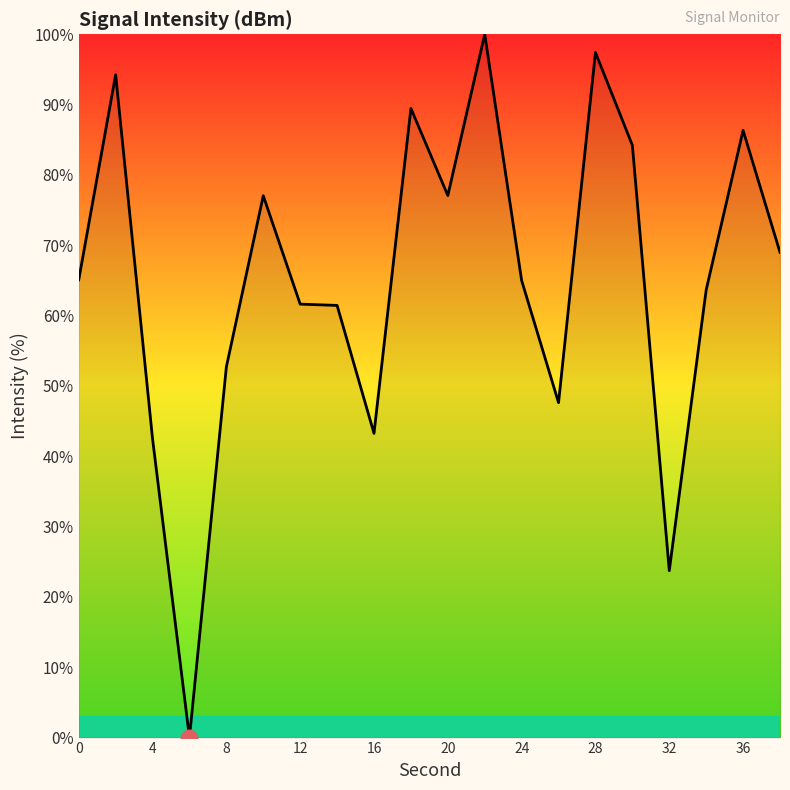

How many lines are shown in the chart?

1